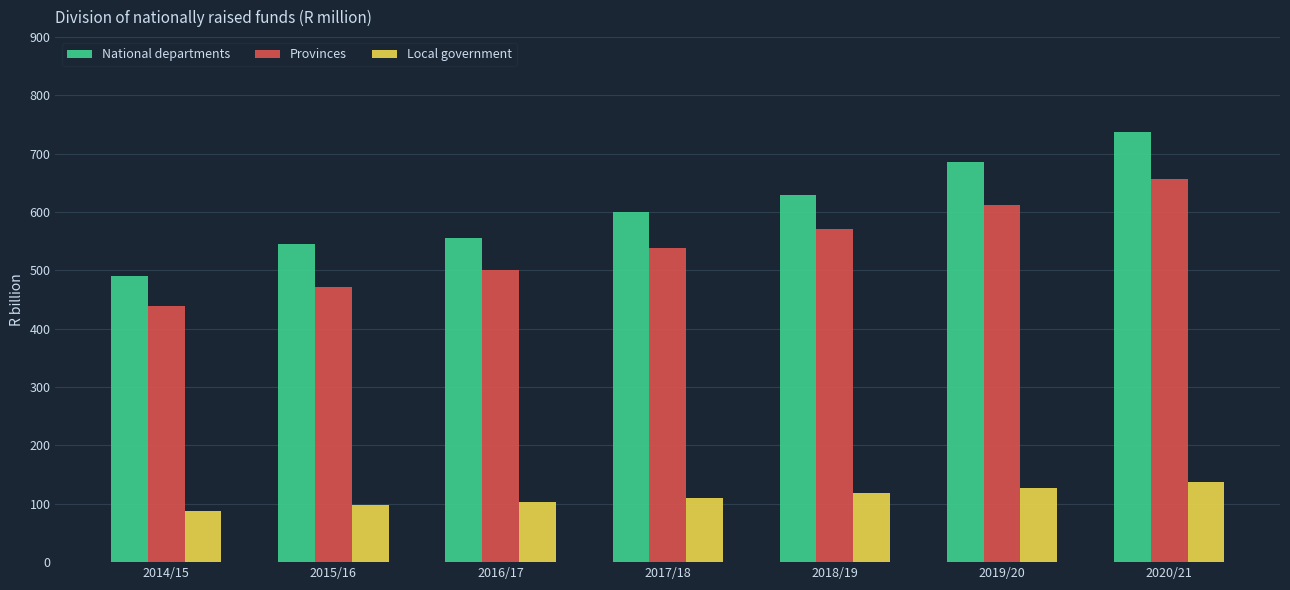

What is the difference between the second highest and second lowest values in the Provinces series?

140.3